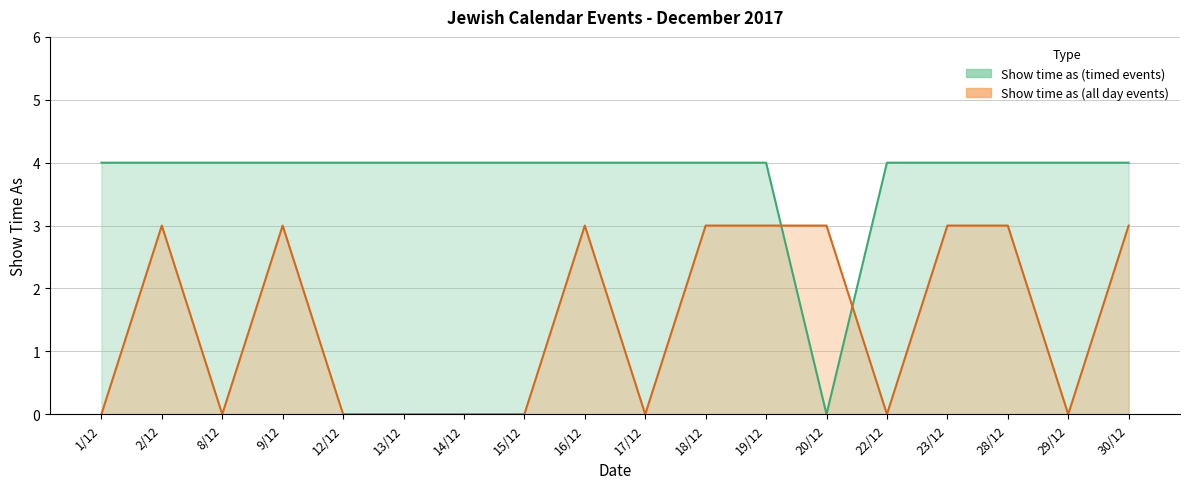

Which has a higher value, 17/12 or 9/12?

17/12